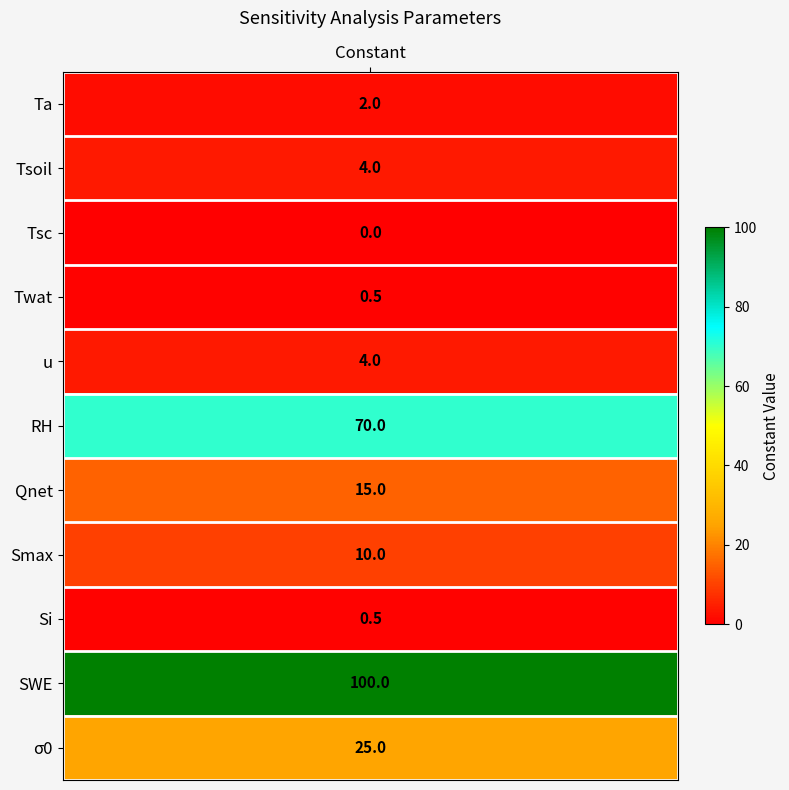

Where does the data first go above 4?

5